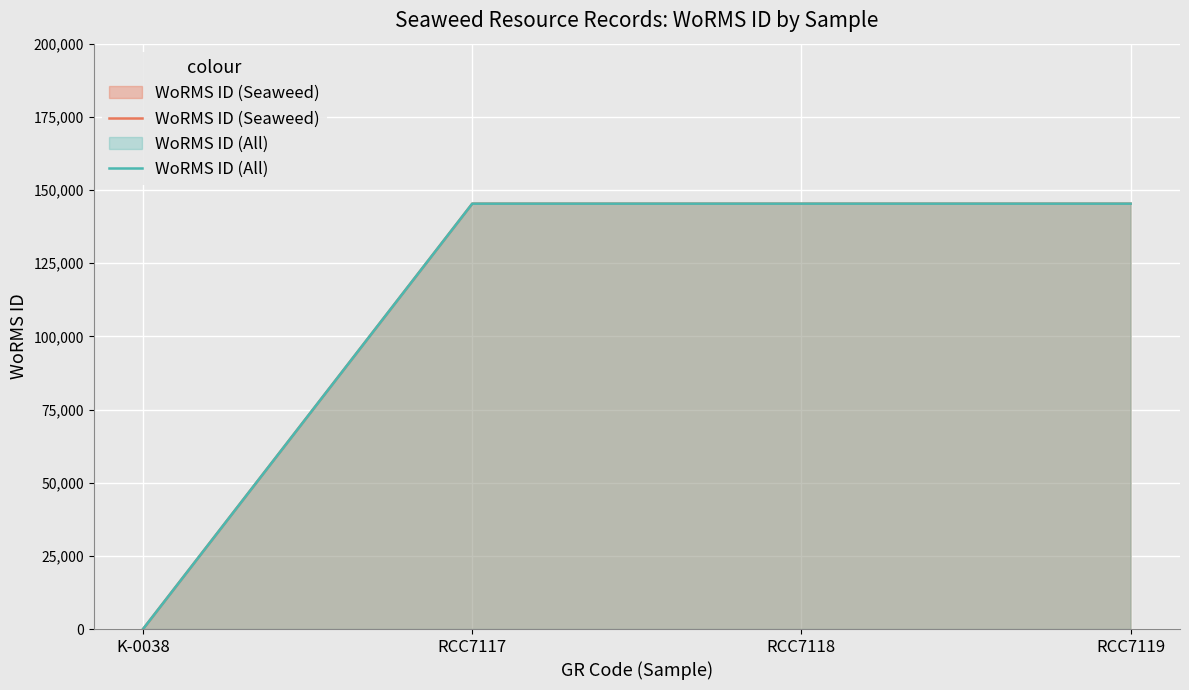

What position from the right is RCC7118?

2